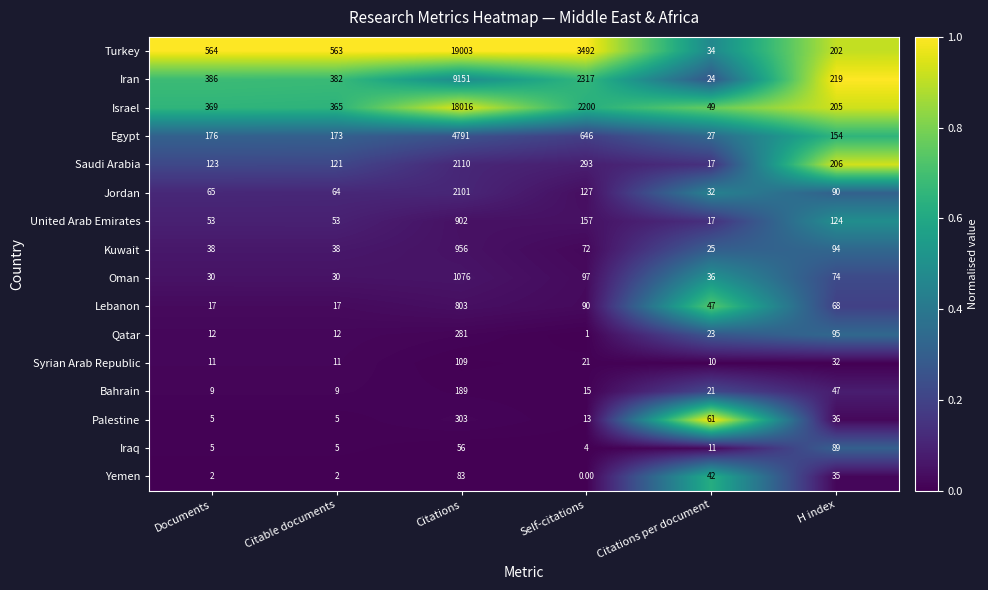

Rank the series by their maximum value, from lowest to highest.

Yemen, Iraq, Syrian Arab Republic, Bahrain, Qatar, Palestine, Lebanon, United Arab Emirates, Kuwait, Oman, Jordan, Saudi Arabia, Egypt, Iran, Israel, Turkey